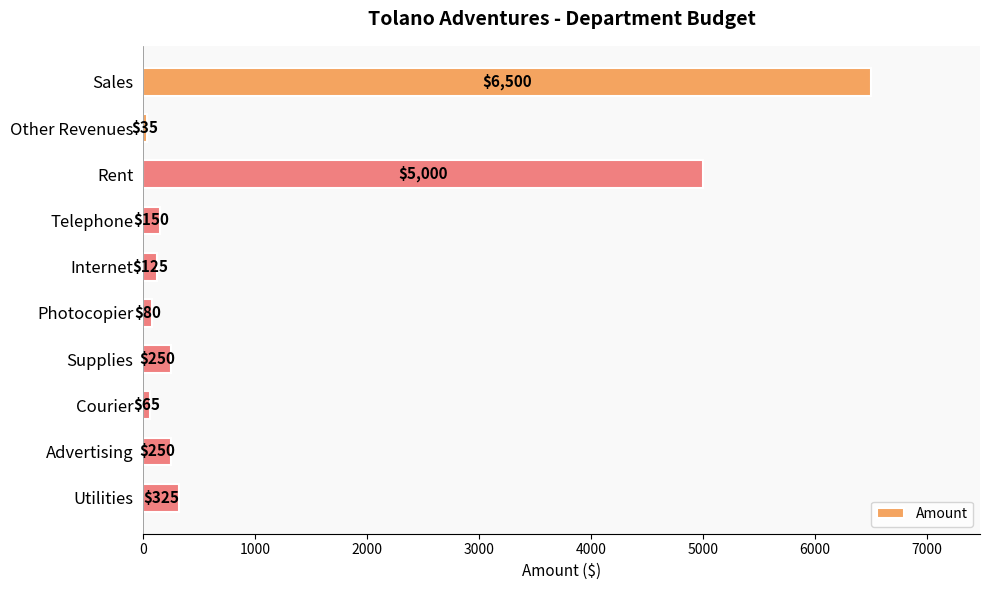

The value at Rent is 7352. True or false?

False